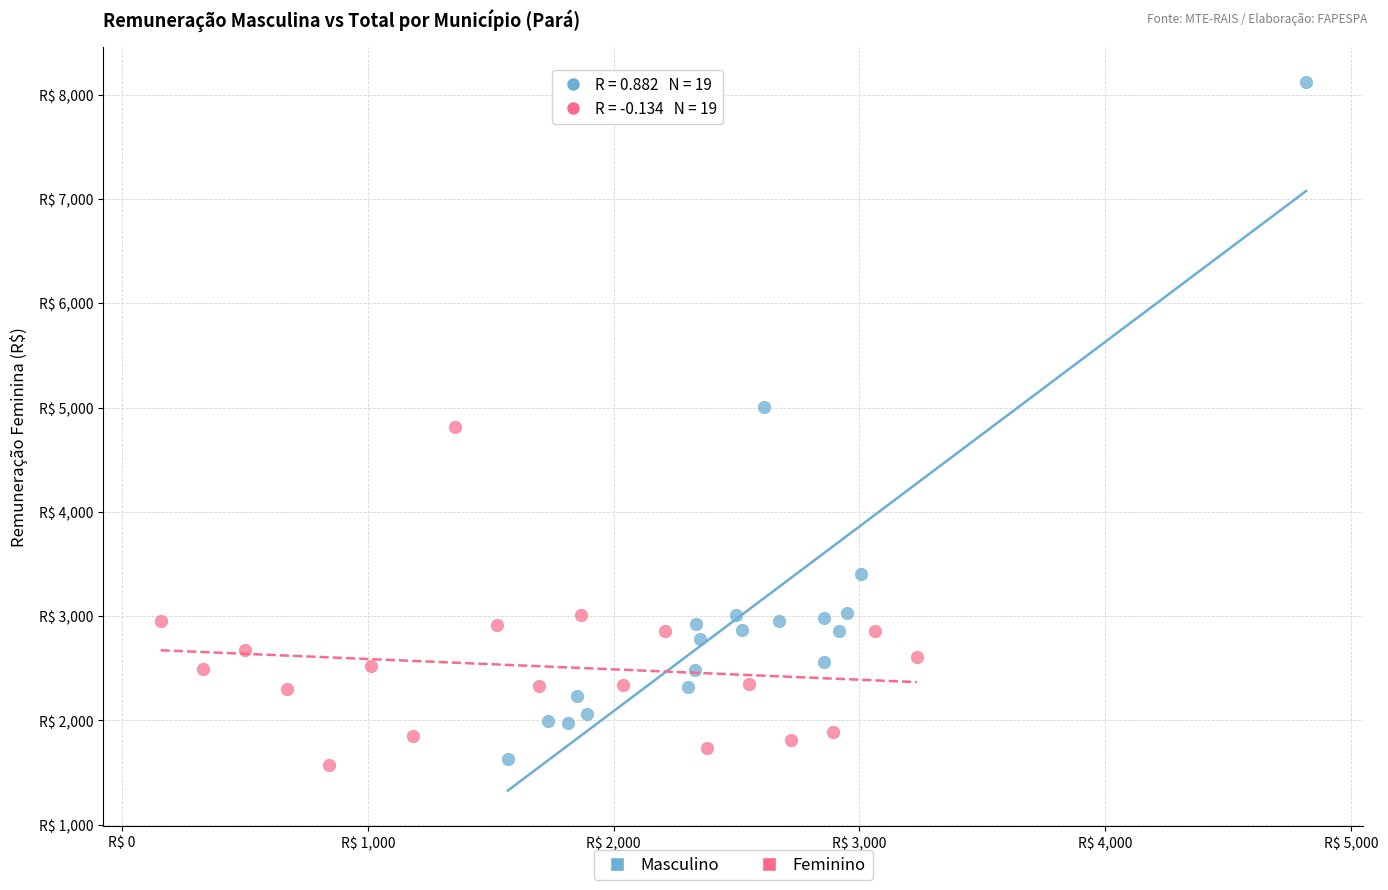

Which series has the widest spread of Y values?

Masculino